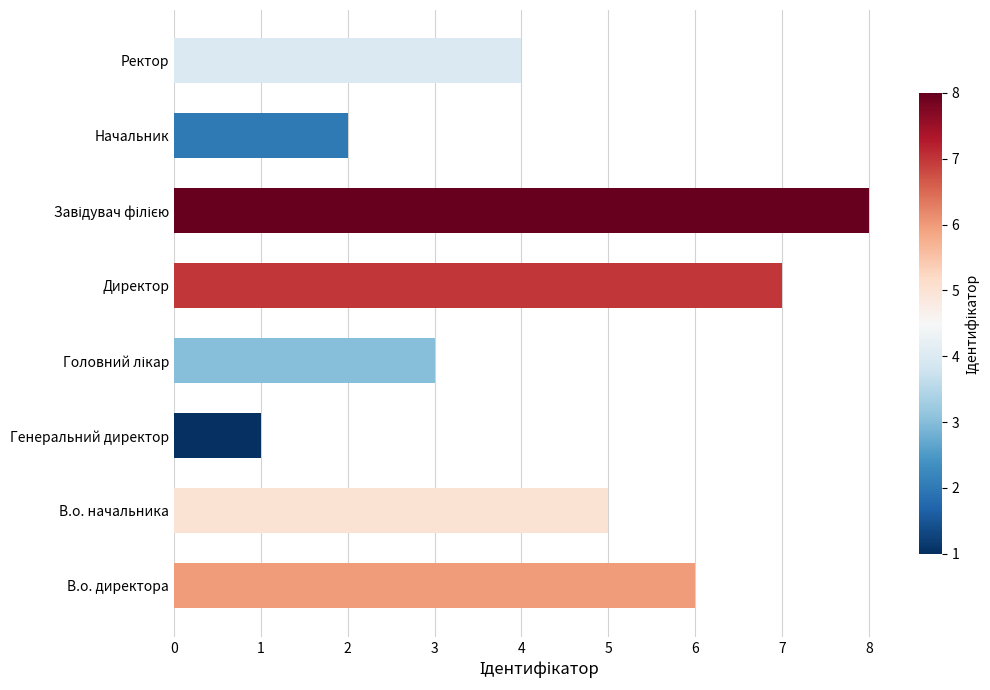

What is the difference between the maximum and minimum values?

7